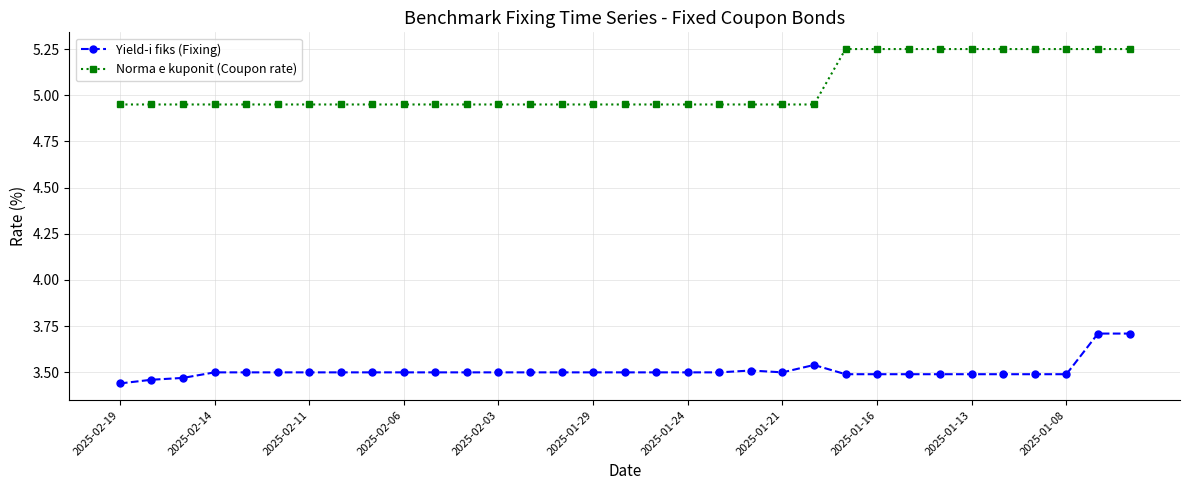

What is the sum of all Yield-i fiks (Fixing) values?

115.8